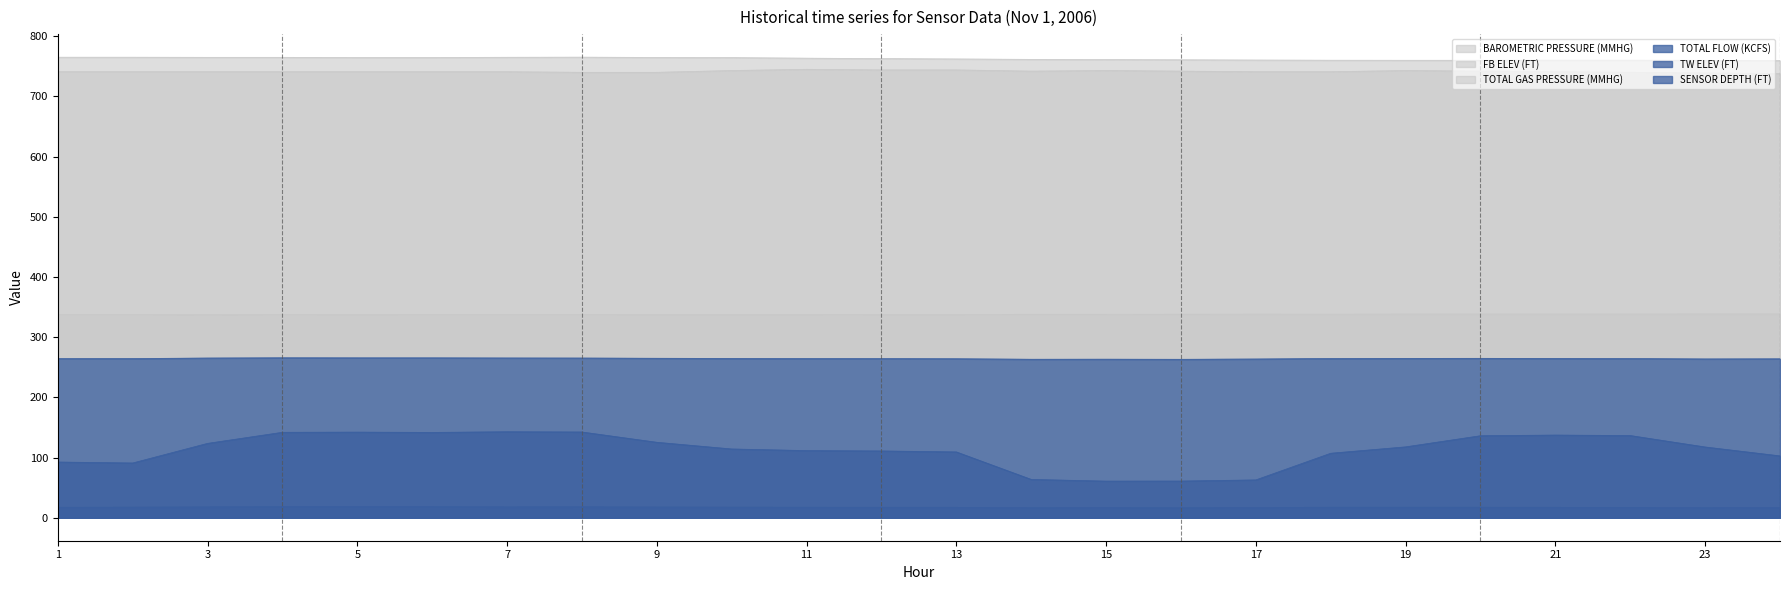

At which category does TW ELEV (FT) reach its first local peak?

4